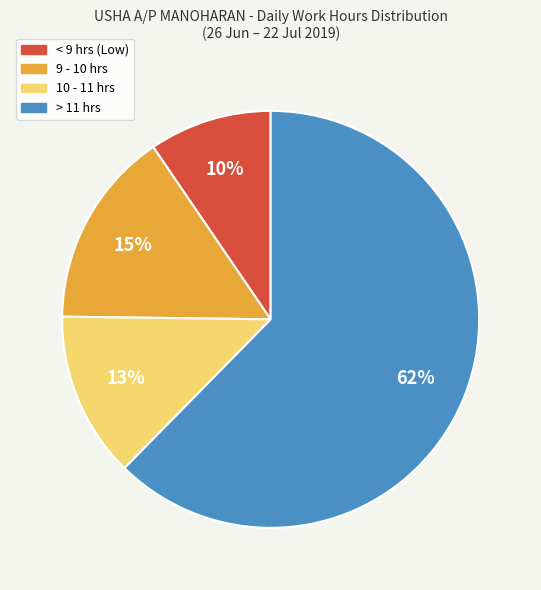

Which category has the smallest portion of the pie?

< 9 hrs (Low)